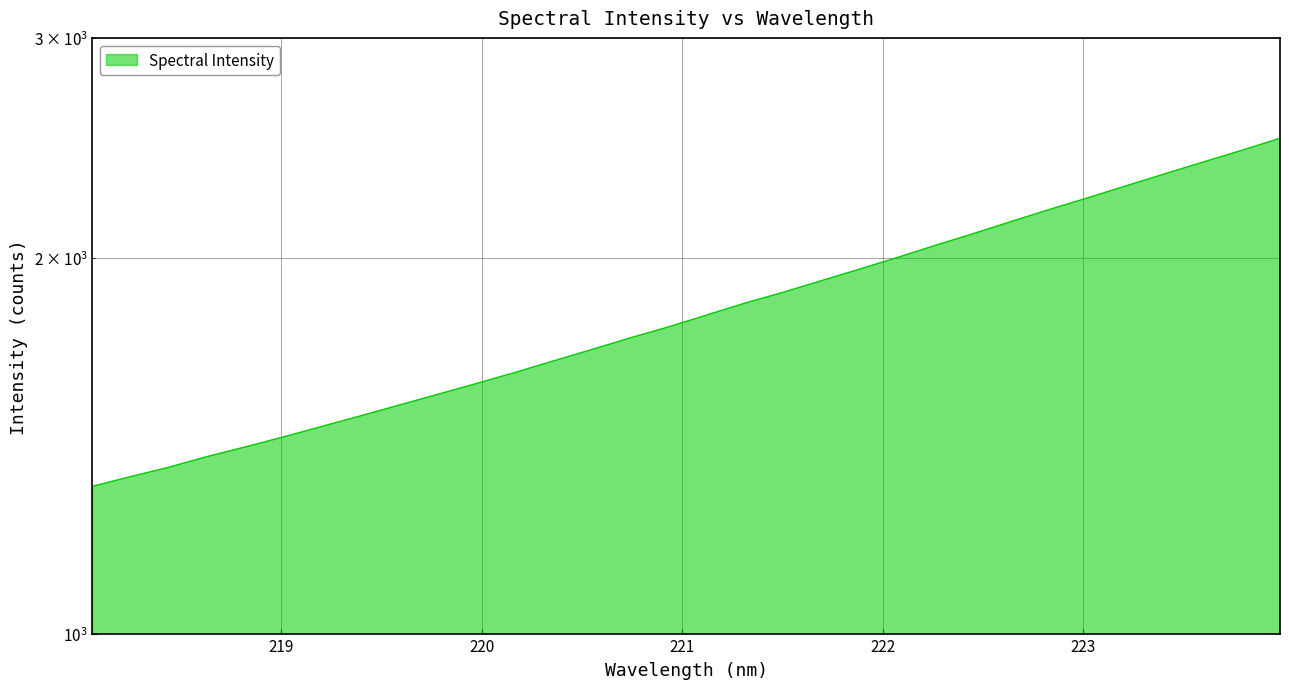

Reading right to left, transcribe all the data shown in this chart.

2493.1	2438.3	2386.5	2335.4	2284.8	2234.9	2187.5	2139.5	2091.7	2046.5	2000.8	1958.0	1916.4	1875.9	1838.6	1798.5	1759.6	1724.3	1687.7	1652.6	1617.9	1585.5	1554.5	1524.2	1494.5	1465.8	1437.8	1411.4	1386.4	1359.3	1335.8	1312.2